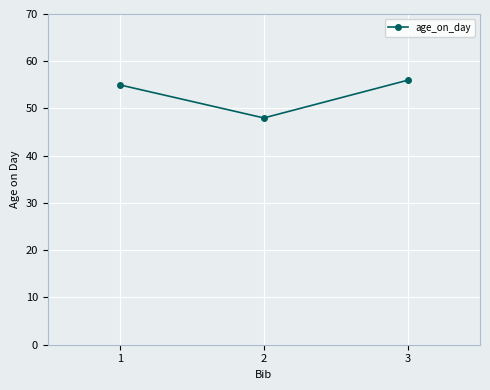

Which category has the lowest value across all series?

2